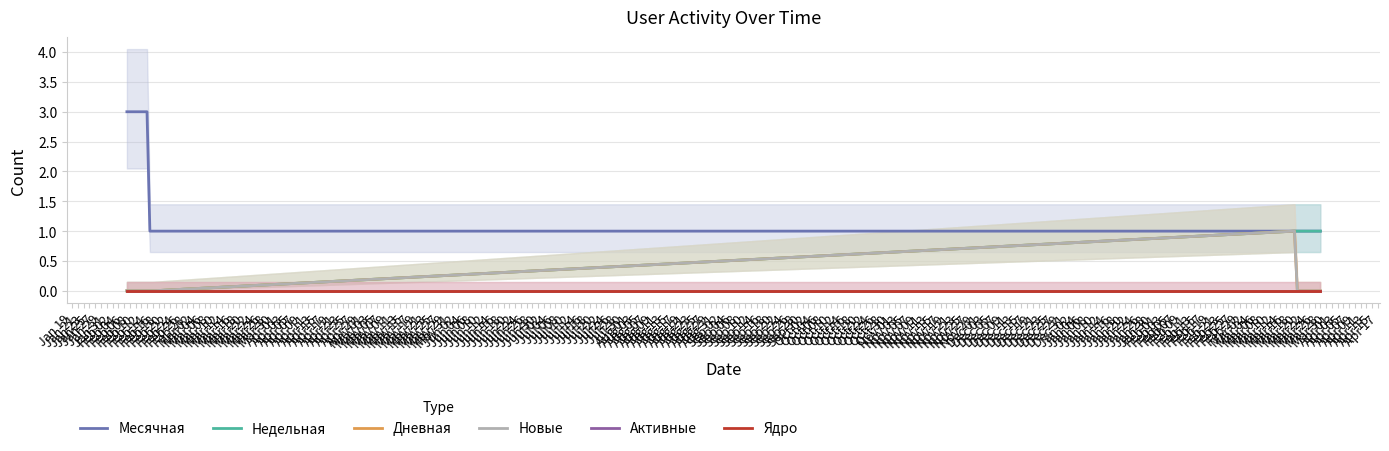

What is the label of the 20th point from the left?

Mar 28